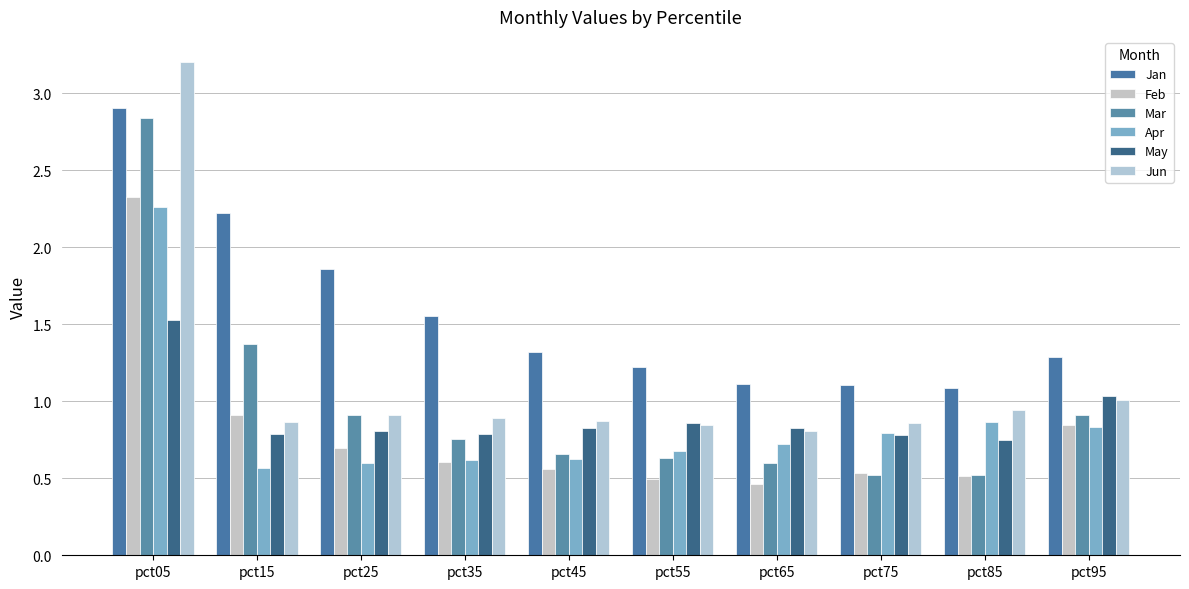

What is the minimum value shown in the chart?

0.5